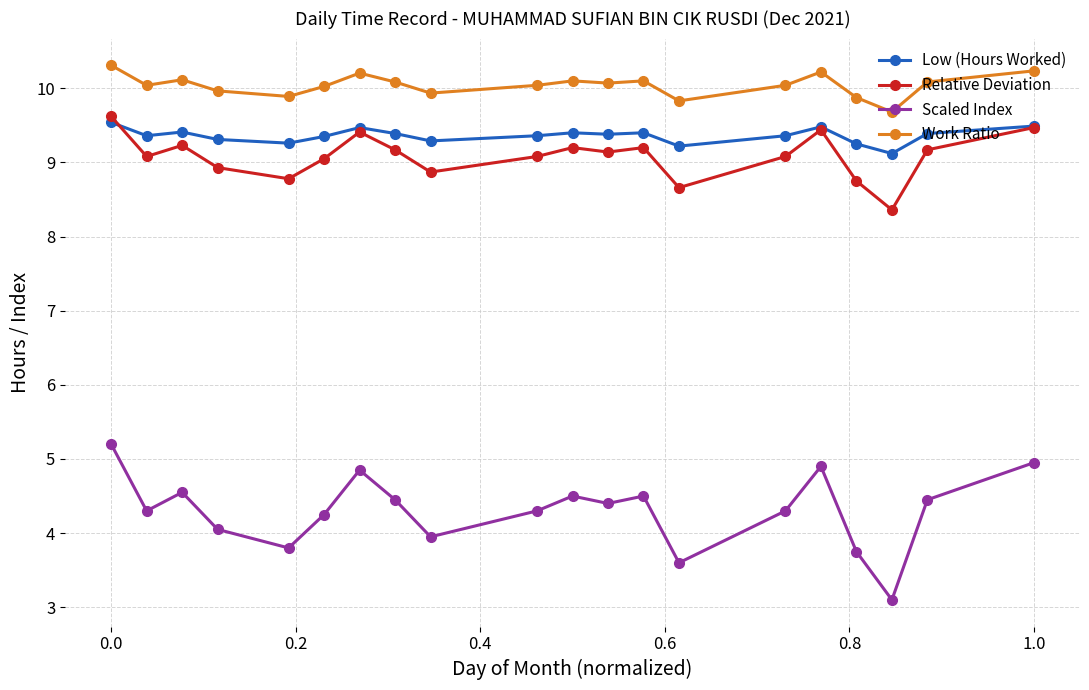

Which series has the largest range (max minus min)?

Scaled Index